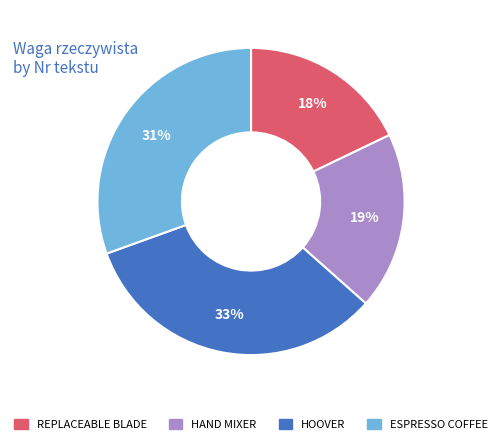

Does any single category account for the majority?

No